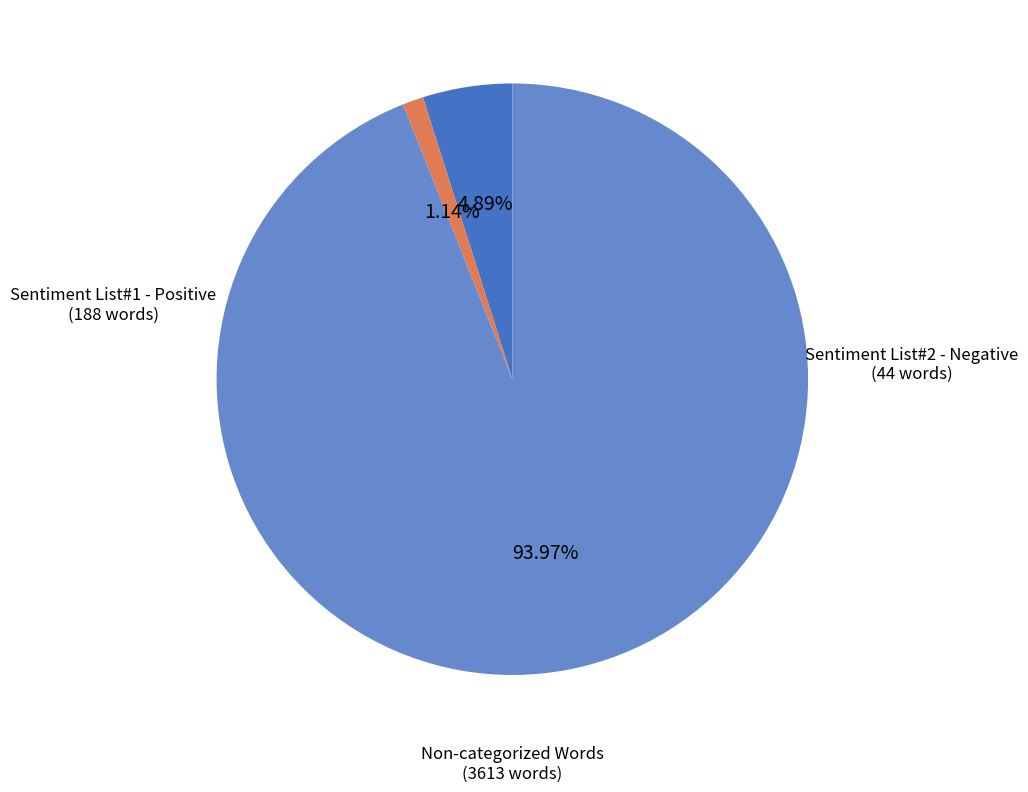

Is there a majority slice in this chart?

Yes